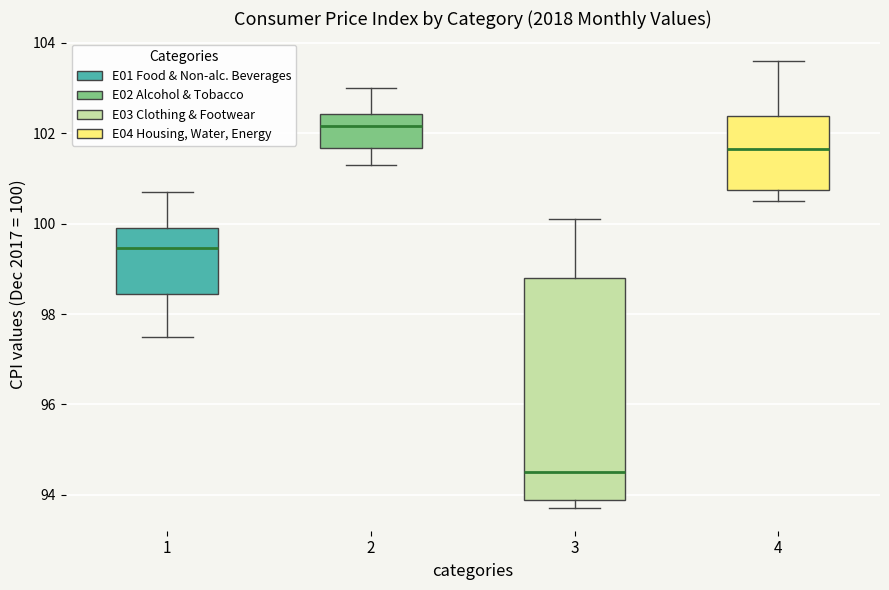

Where is the upper edge of the box at x = 4 on the y-axis? The values are not printed on the chart, so give them approximately, as read against the axis.

102.4